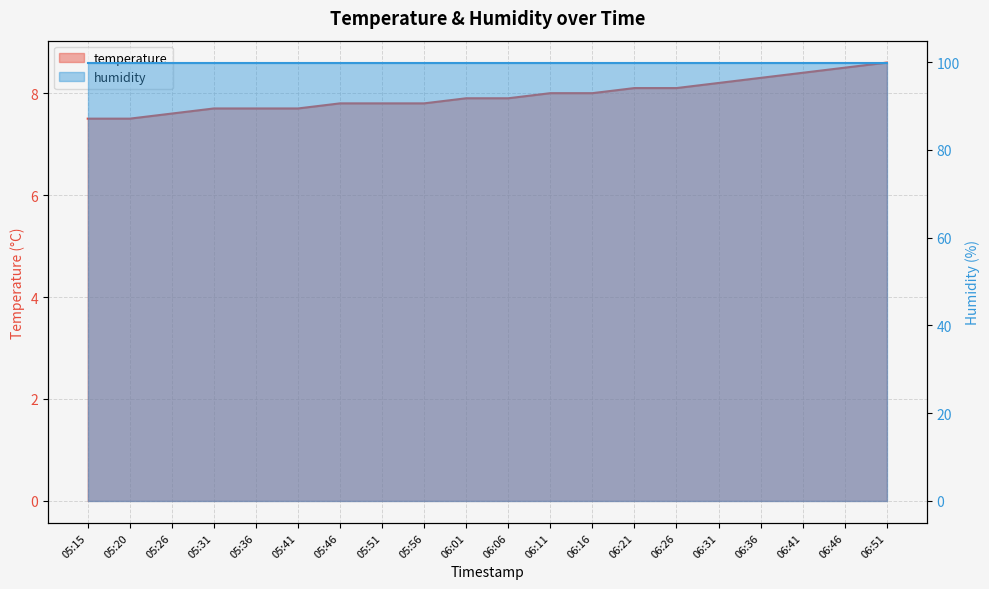

What is the label of the 10th point from the left?

06:01